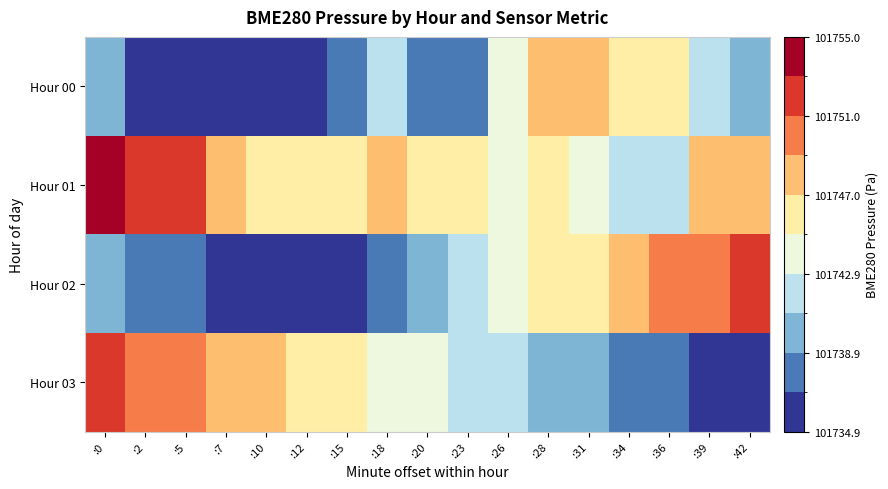

Reading left to right, extract all data points from this chart.

Hour 00: :0=101740.3	:2=101735.9	:5=101736.2	:7=101735.8	:10=101736.6	:12=101735.2	:15=101738.4	:18=101741.5	:20=101738.6	:23=101737.0	:26=101743.7	:28=101747.3	:31=101748.8	:34=101746.1	:36=101745.4	:39=101742.4	:42=101740.6
Hour 01: :0=101755.0	:2=101753.0	:5=101751.3	:7=101748.1	:10=101745.9	:12=101746.1	:15=101746.6	:18=101748.4	:20=101745.9	:23=101745.4	:26=101744.6	:28=101745.3	:31=101744.0	:34=101742.9	:36=101742.4	:39=101748.7	:42=101748.7
Hour 02: :0=101740.0	:2=101738.5	:5=101737.2	:7=101736.8	:10=101735.5	:12=101734.9	:15=101736.1	:18=101738.3	:20=101739.7	:23=101742.1	:26=101743.5	:28=101745.2	:31=101746.8	:34=101748.1	:36=101749.3	:39=101750.6	:42=101751.2
Hour 03: :0=101752.1	:2=101750.8	:5=101749.3	:7=101748.6	:10=101747.2	:12=101746.5	:15=101745.8	:18=101744.1	:20=101743.5	:23=101742.8	:26=101741.6	:28=101740.3	:31=101739.7	:34=101738.5	:36=101737.2	:39=101736.8	:42=101735.5